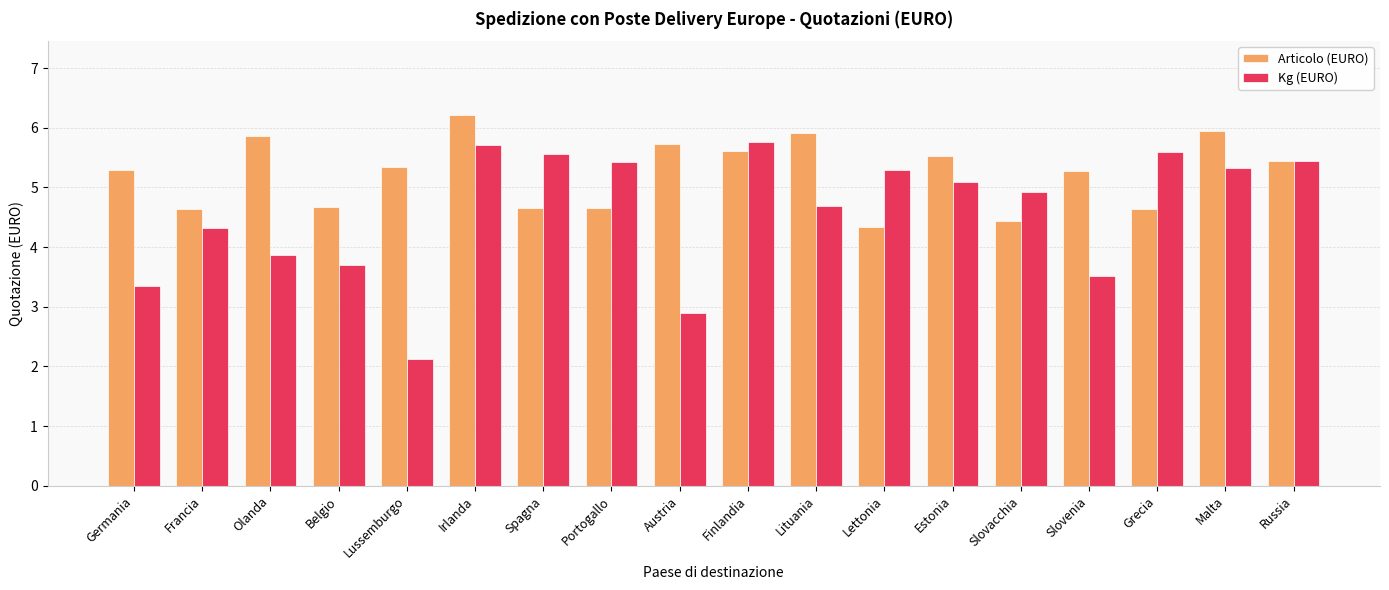

Which series changed the most between Malta and Russia?

Articolo (EURO)